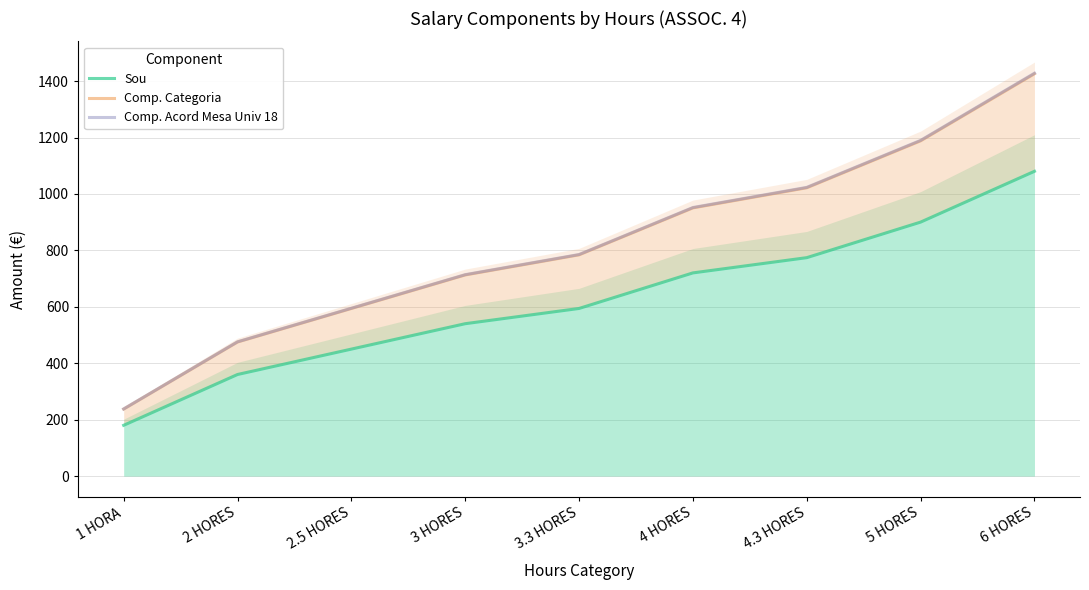

What is the total value across all series at 2.5 HORES?

1639.4